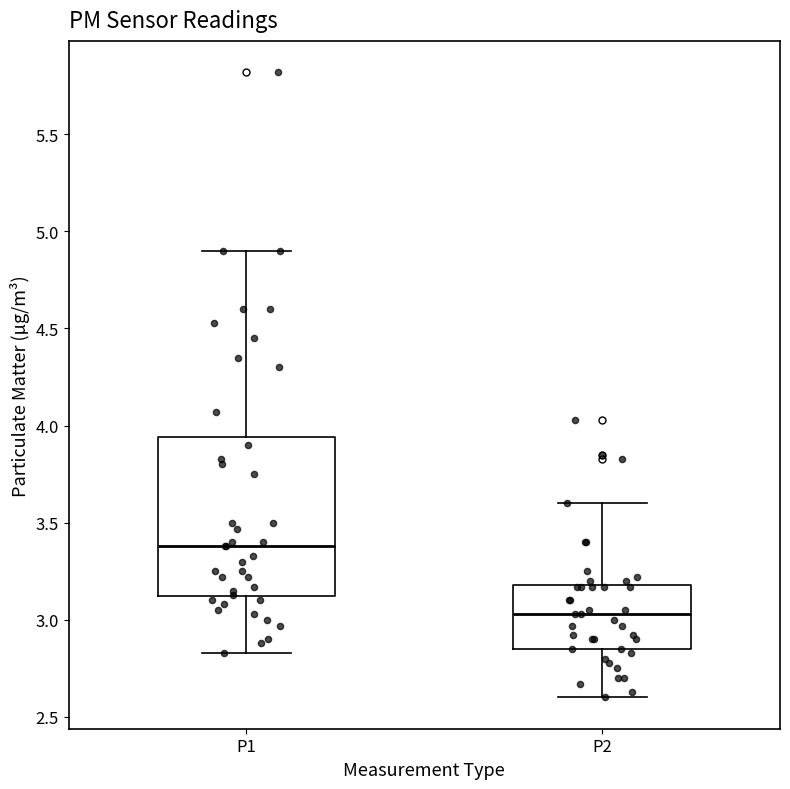

Reading left to right, read every box against the y-axis: the position of its median line, the range the box covers, and the ends of its whiskers. The values are not printed on the chart, so give them approximately, as read against the axis.

P1: median 3.40, box 3.10 to 3.95, whiskers 2.85 to 4.90
P2: median 3.05, box 2.85 to 3.20, whiskers 2.60 to 3.60